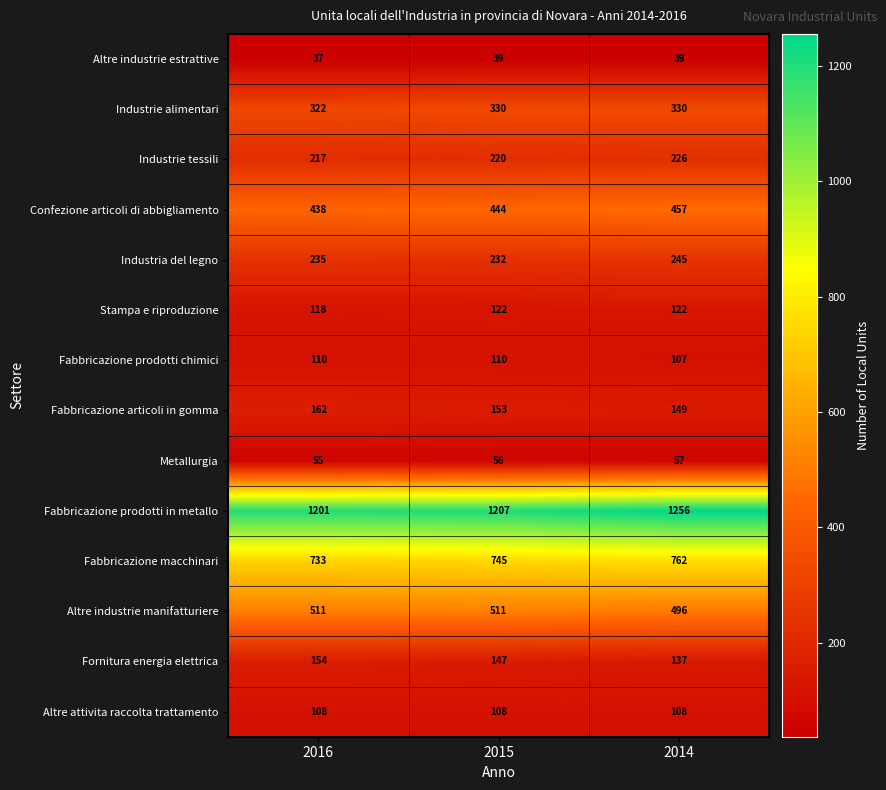

Rank the series at 2016 from highest to lowest value.

Fabbricazione prodotti in metallo, Fabbricazione macchinari, Altre industrie manifatturiere, Confezione articoli di abbigliamento, Industrie alimentari, Industria del legno, Industrie tessili, Fabbricazione articoli in gomma, Fornitura energia elettrica, Stampa e riproduzione, Fabbricazione prodotti chimici, Altre attivita raccolta trattamento, Metallurgia, Altre industrie estrattive